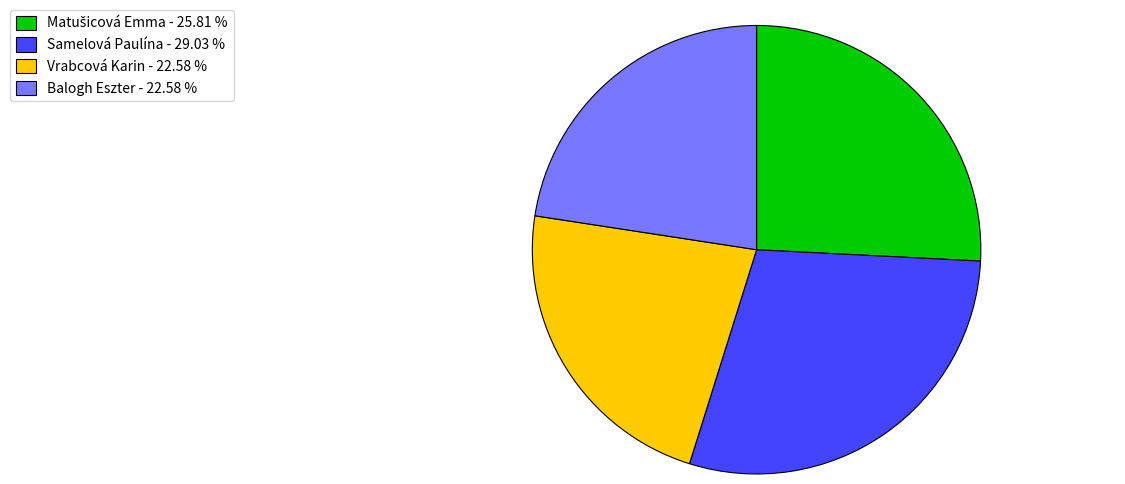

Is it true that Samelová Paulína is 29% of the pie?

True